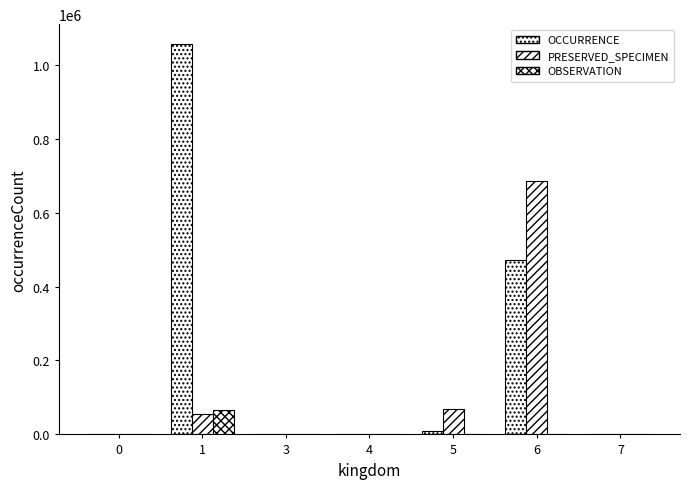

Between 3 and 1, which is larger?

1